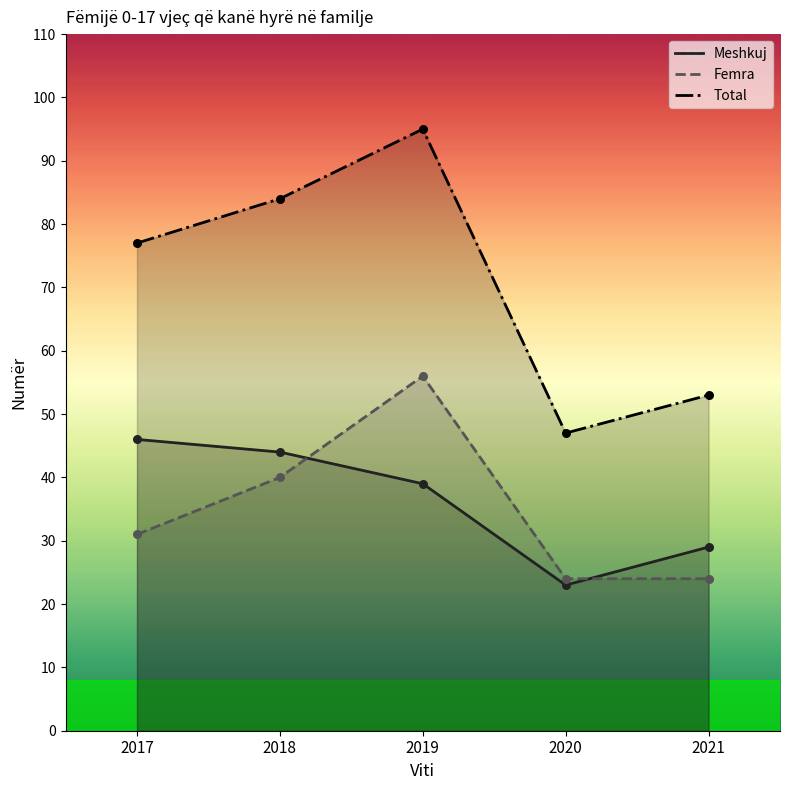

Which series contains the highest Y value?

Total